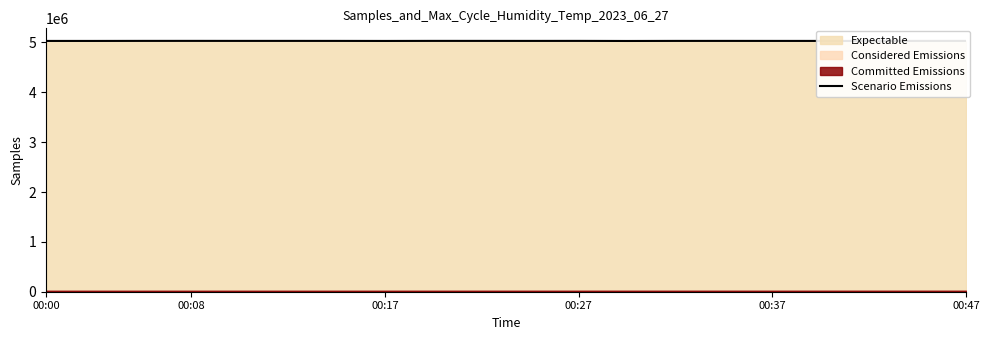

How many points are higher than both their immediate neighbors (excluding endpoints)?

6